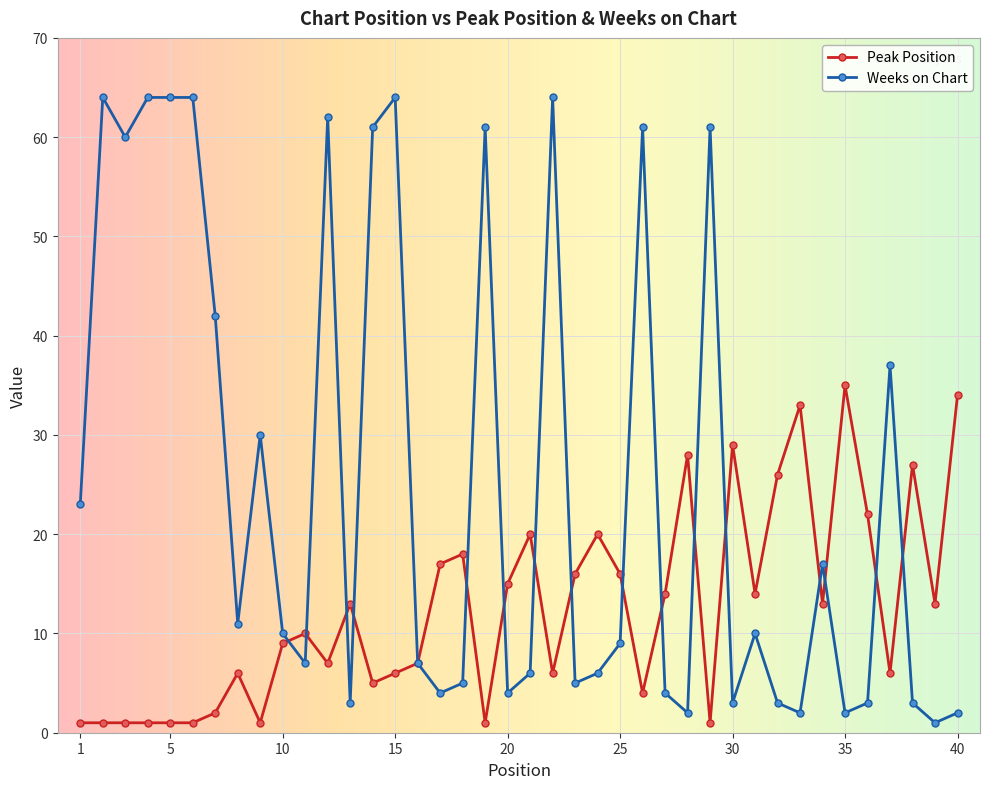

List the series in order of their peak value, highest first.

Weeks on Chart, Peak Position